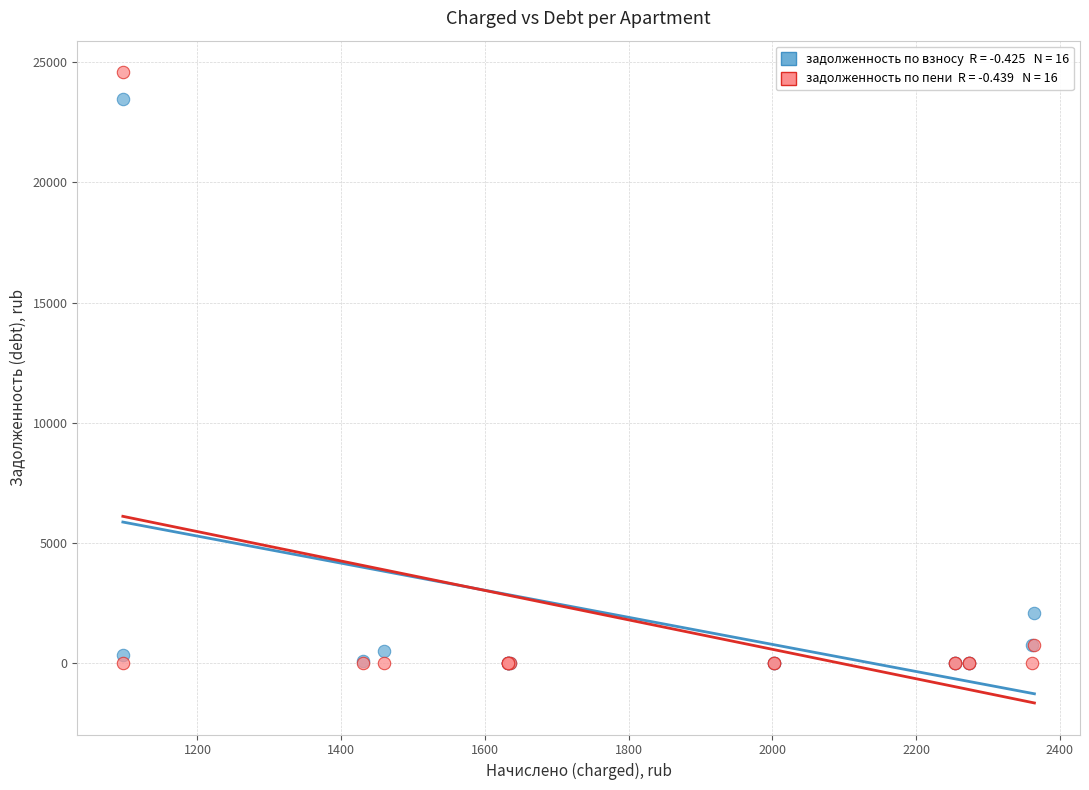

Across all series, what Y value is closest to 12291?

2110.4